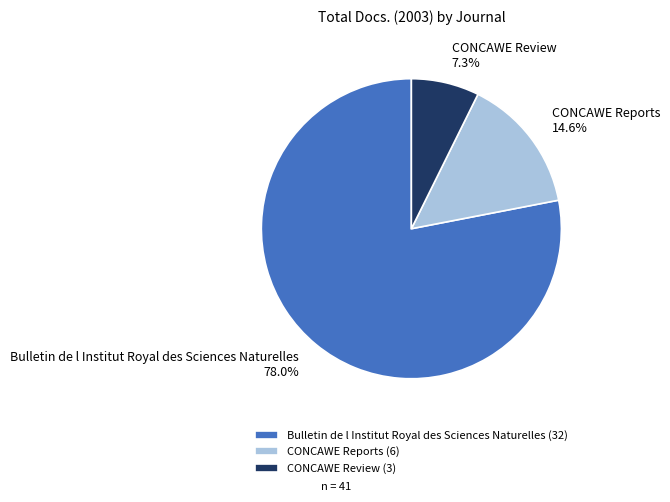

What is the majority slice?

Bulletin de l Institut Royal des Sciences Naturelles